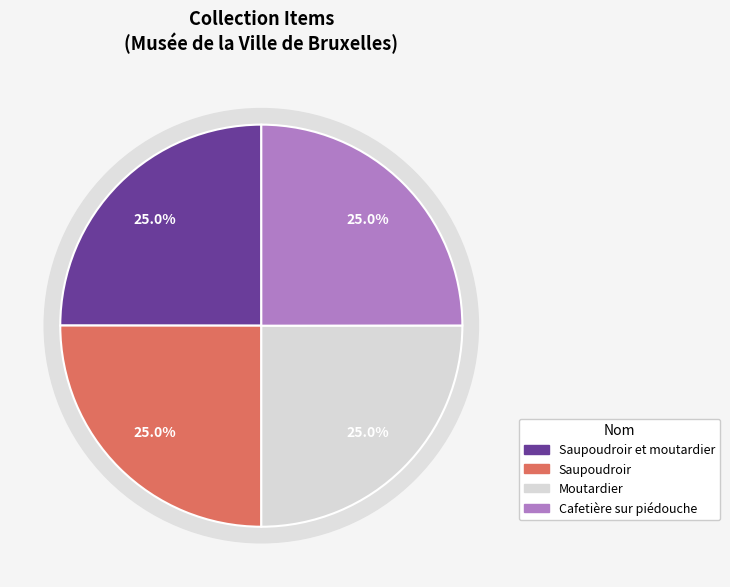

Rank the categories by value from highest to lowest.

Moutardier, Saupoudroir, Saupoudroir et moutardier, Cafetière sur piédouche